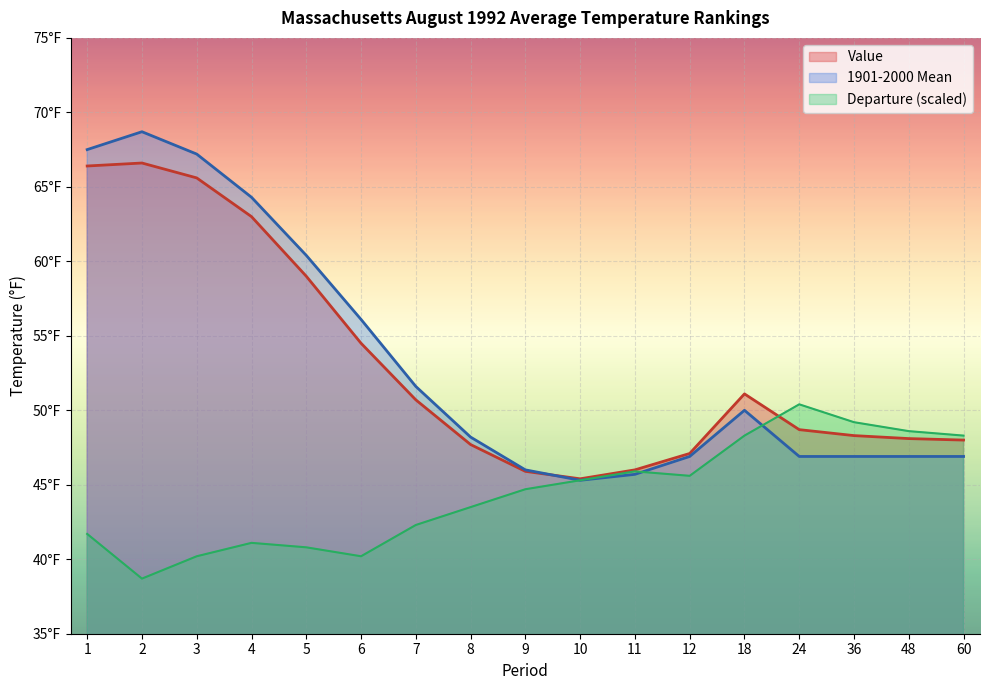

How many lines are shown in the chart?

3